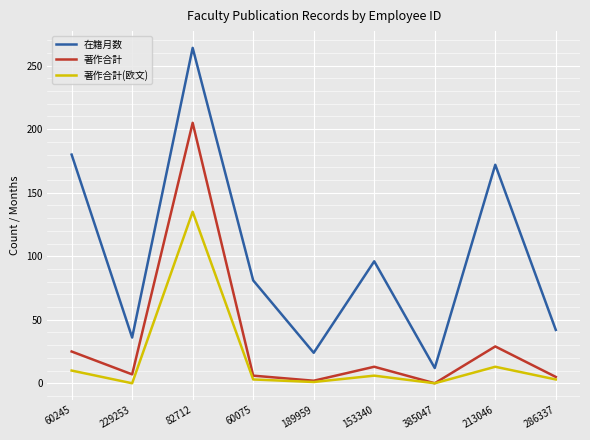

True or false: 著作合計(欧文) and 在籍月数 intersect in this chart.

False